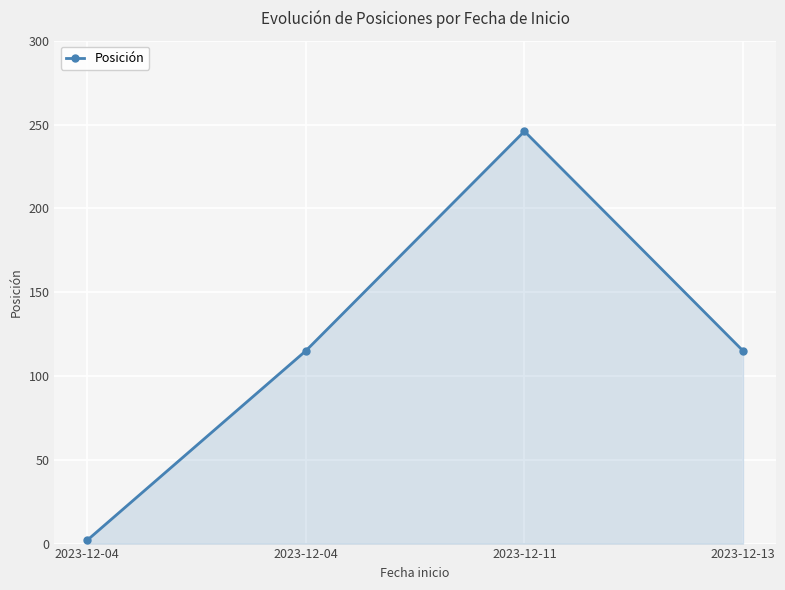

The chart shows a value of 2 at 2023-12-04. True or false?

True